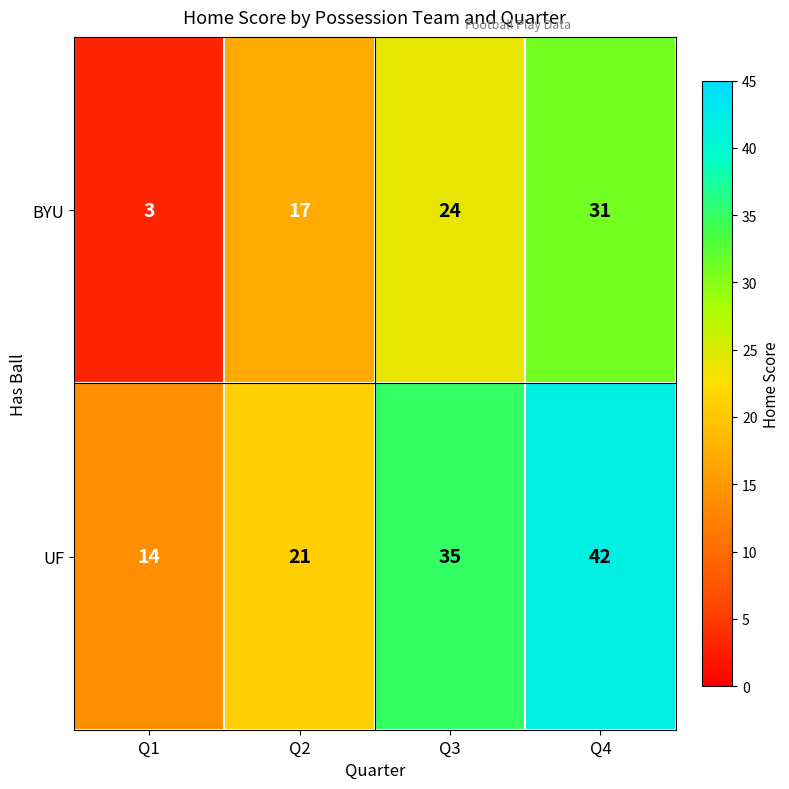

Rank the series by their maximum value, from lowest to highest.

BYU, UF